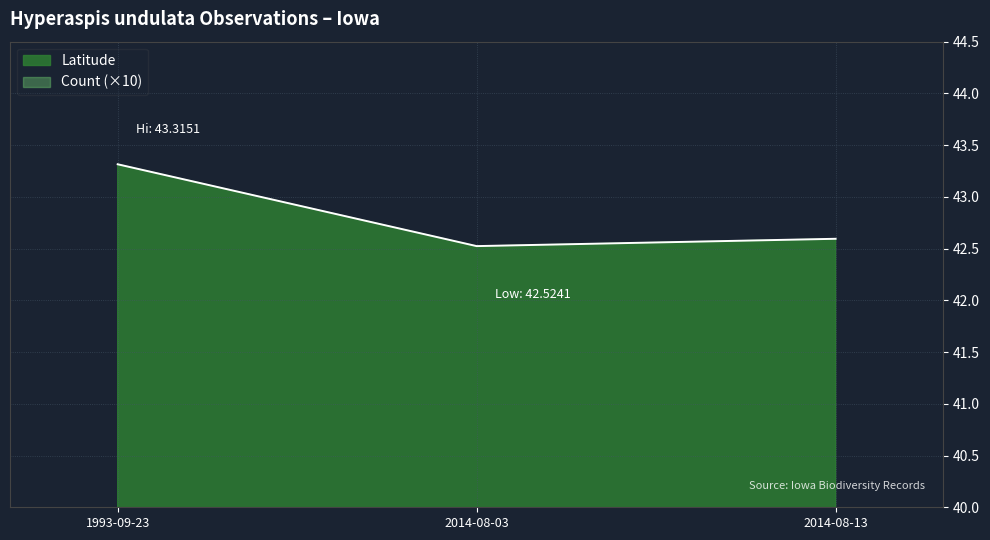

At which label is Count closest to 1?

2014-08-03